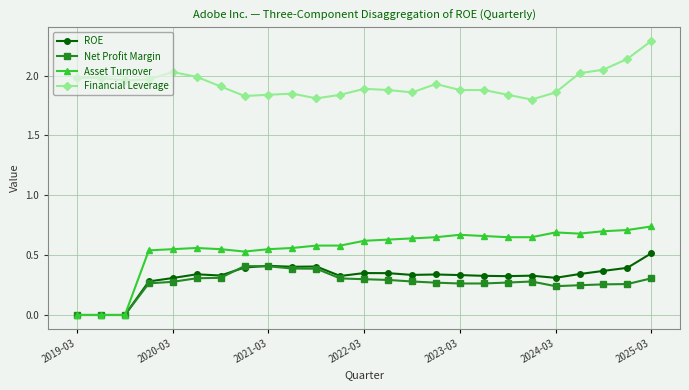

Rank the series by their maximum value, from lowest to highest.

Net Profit Margin, ROE, Asset Turnover, Financial Leverage